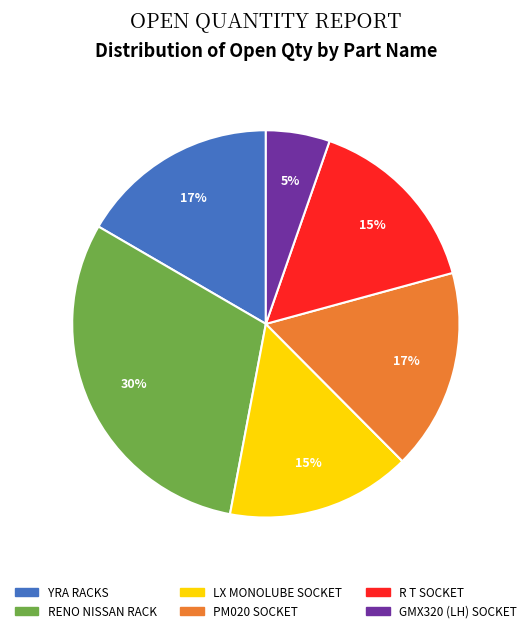

Is there a majority slice in this chart?

No